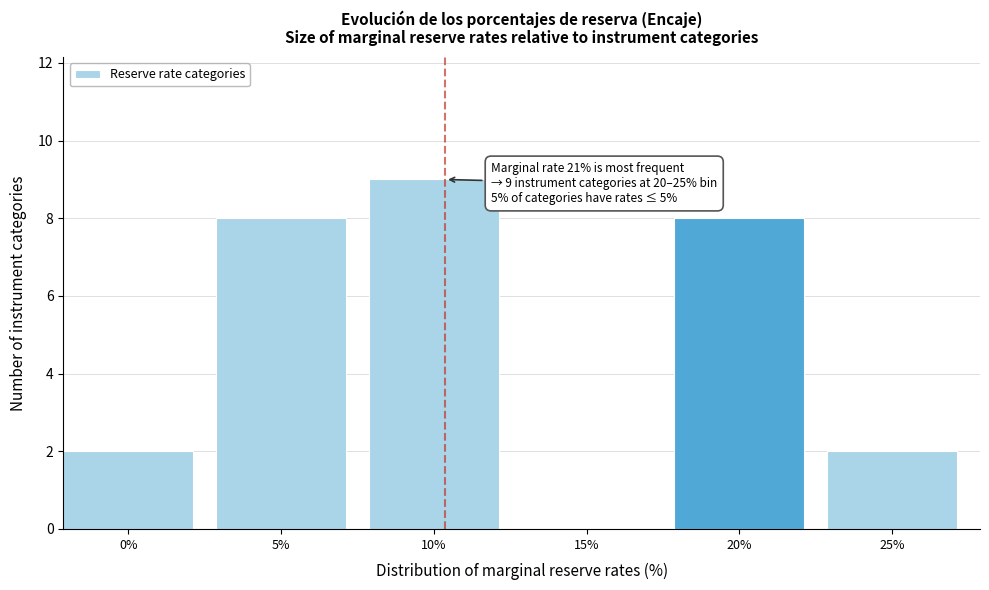

Reading left to right, extract all data points from this chart.

0%=2	5%=8	10%=9	15%=0	20%=8	25%=2